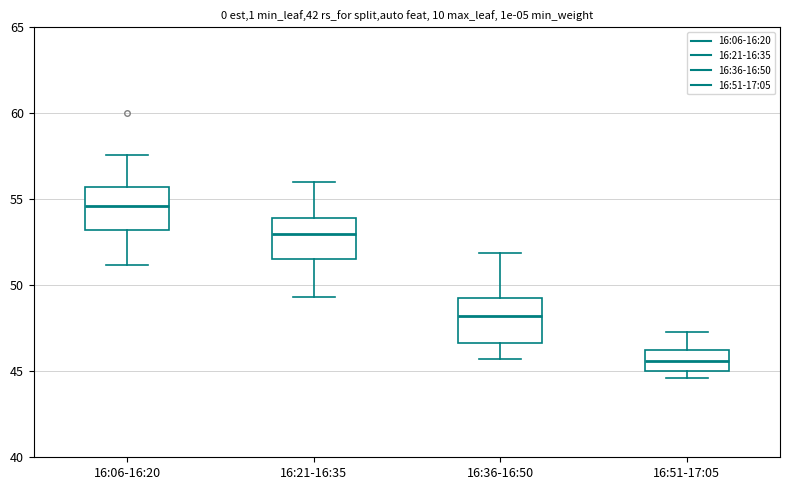

Reading left to right, transcribe this box plot: for each box, give where its median line is, the range the box spans, and where its two whiskers end, as read against the y-axis. The values are not printed on the chart, so give them approximately, as read against the axis.

16:06-16:20: median 54.5, box 53.0 to 55.5, whiskers 51.0 to 57.5
16:21-16:35: median 53.0, box 51.5 to 54.0, whiskers 49.5 to 56.0
16:36-16:50: median 48.0, box 46.5 to 49.5, whiskers 45.5 to 52.0
16:51-17:05: median 45.5, box 45.0 to 46.5, whiskers 44.5 to 47.5